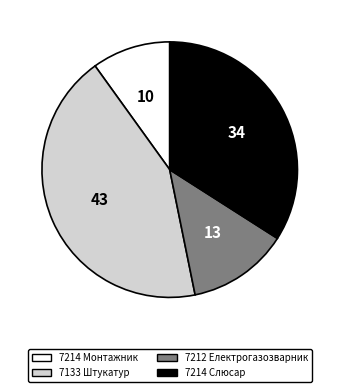

Is the sum of 7133 Штукатур and 7212 Електрогазозварник greater than half?

Yes